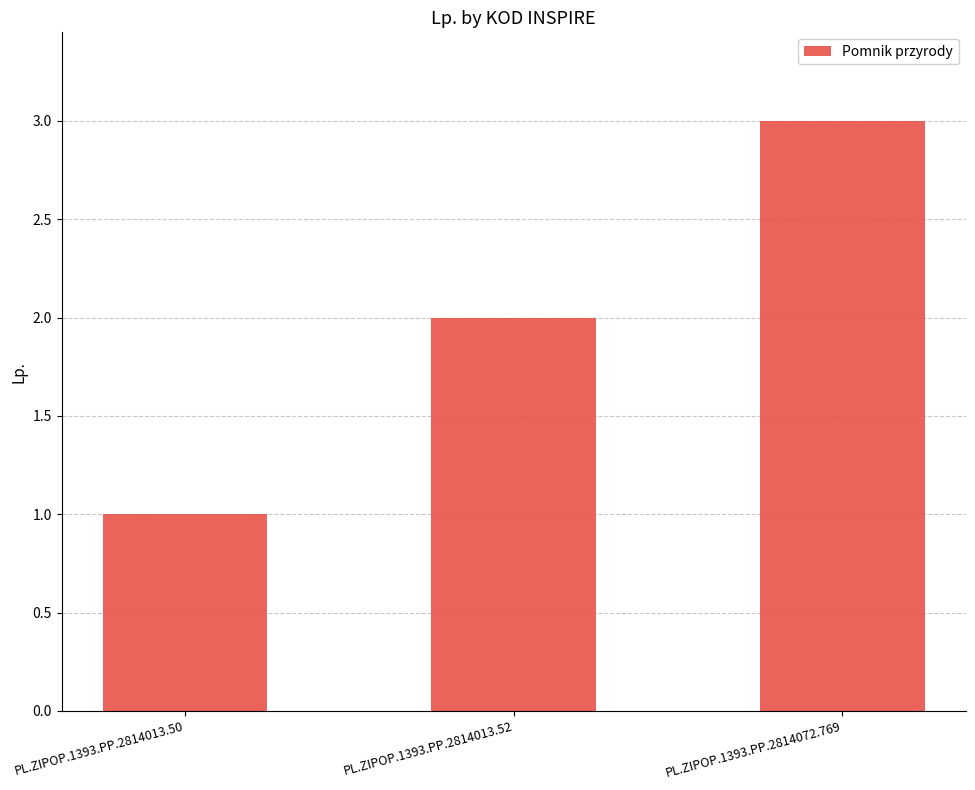

True or false: the data shows 0 at PL.ZIPOP.1393.PP.2814013.50.

False